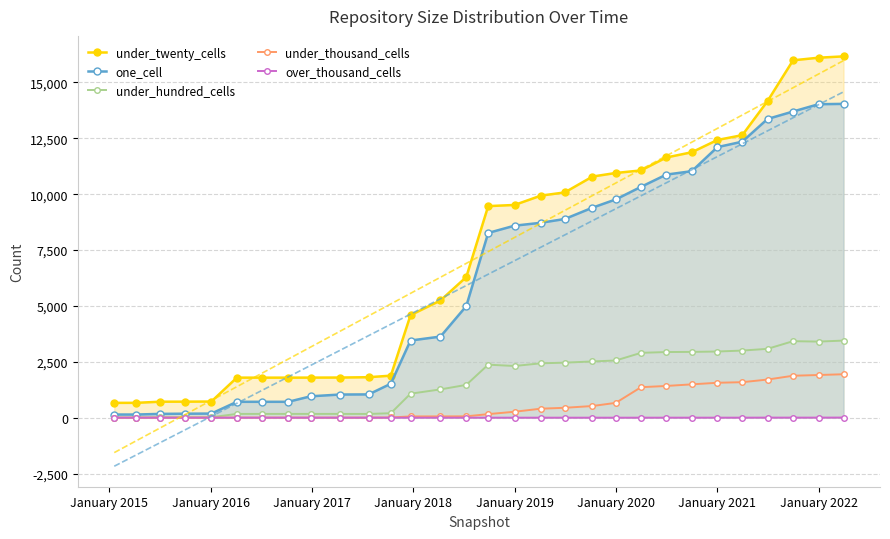

True or false: under_thousand_cells and over_thousand_cells cross at least once.

False